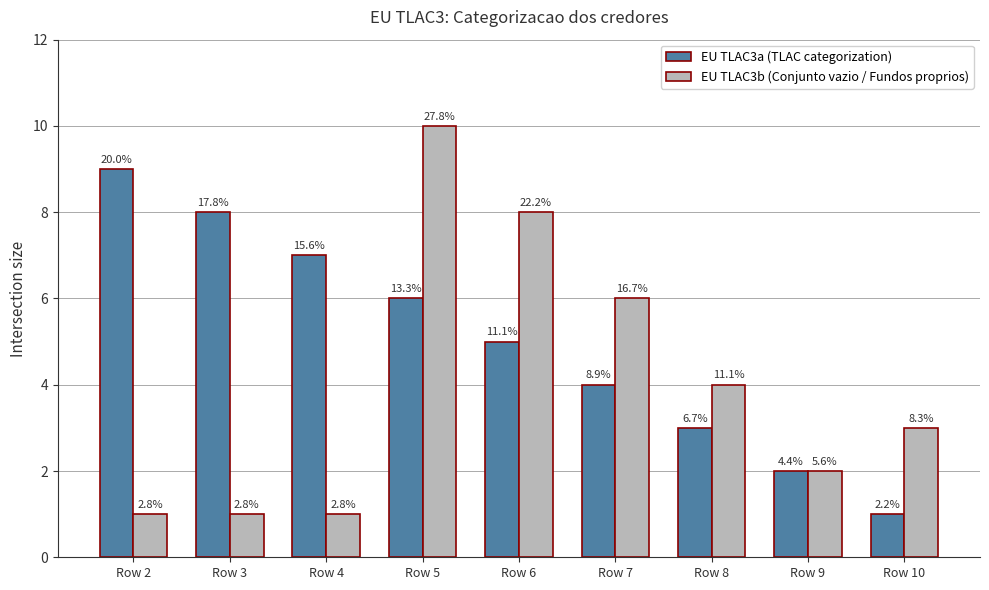

List the series in order of their peak value, highest first.

EU TLAC3b (Conjunto vazio / Fundos proprios), EU TLAC3a (TLAC categorization)